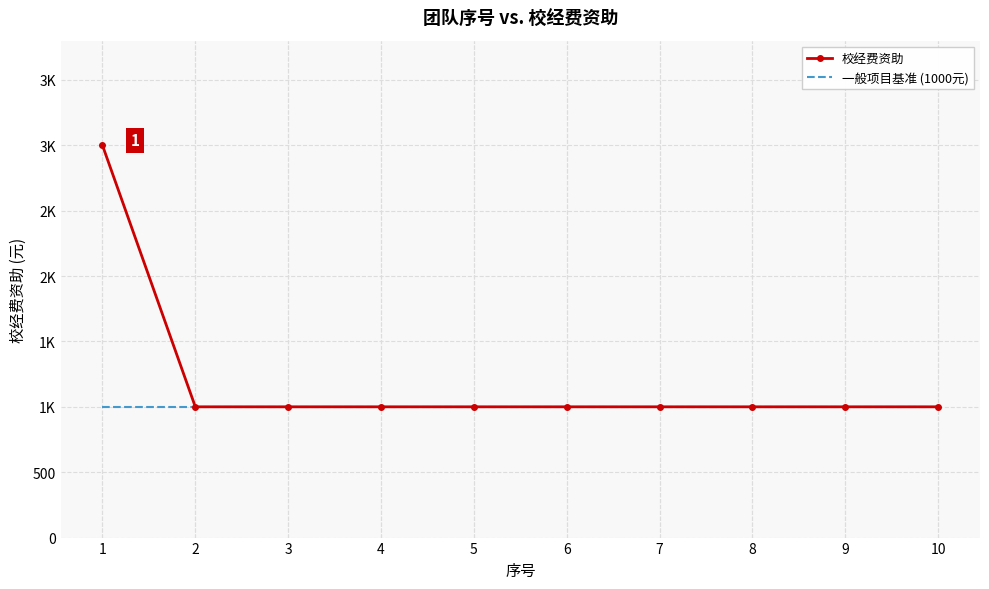

What are all the series names shown in the legend?

校经费资助, 一般项目基准 (1000元)